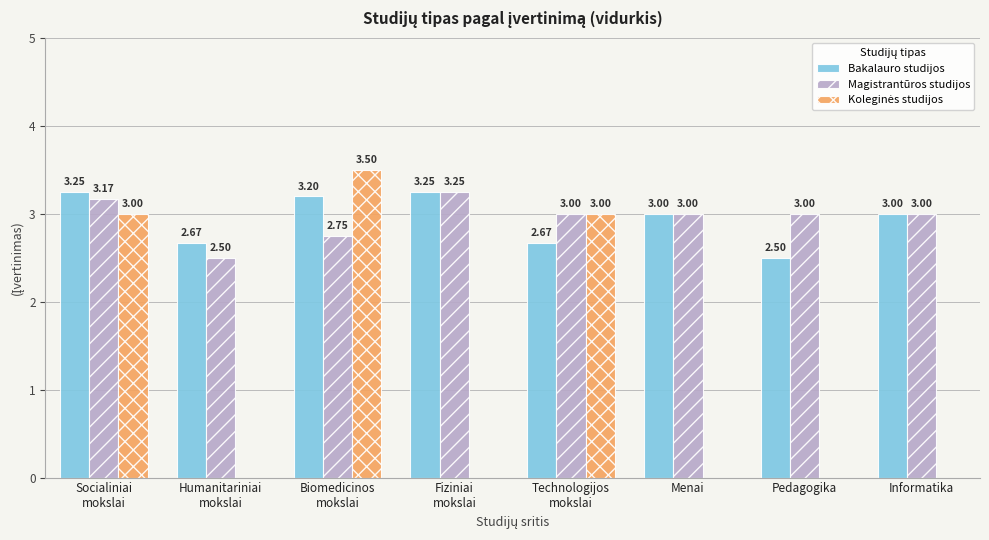

True or false: Magistrantūros studijos has a value of 1.1 at Socialiniai
mokslai.

False